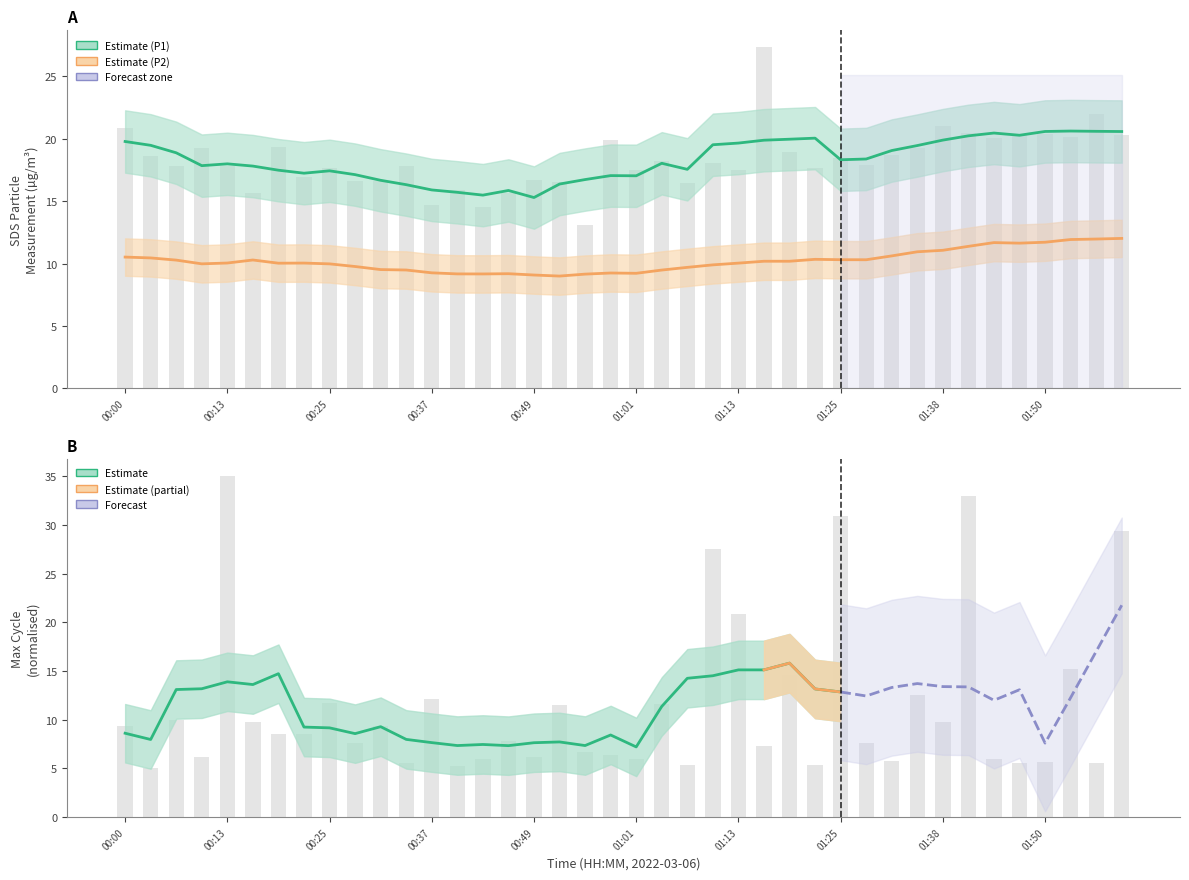

Count the number of data series in this chart.

2